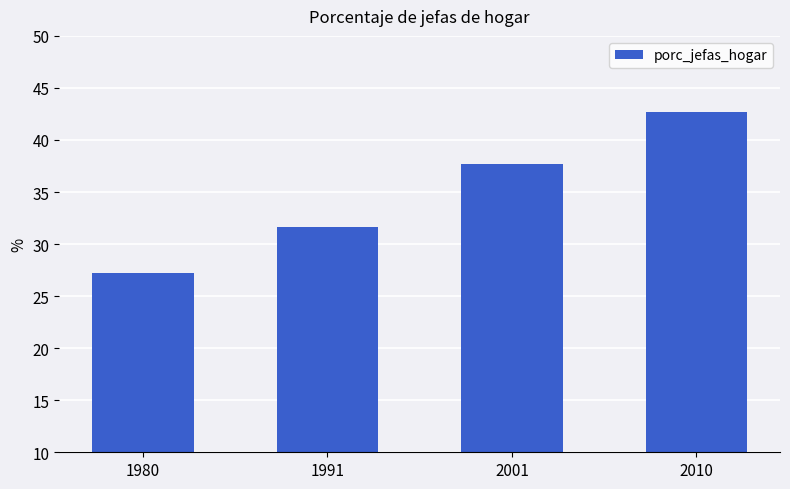

What is the difference between the values at 2001 and 1991?

6.1